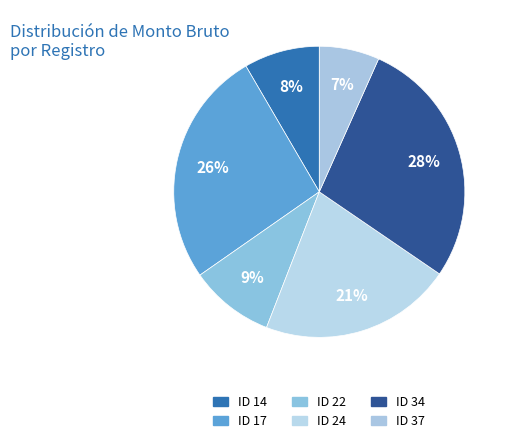

Does ID 37 account for over 50% of the chart?

No